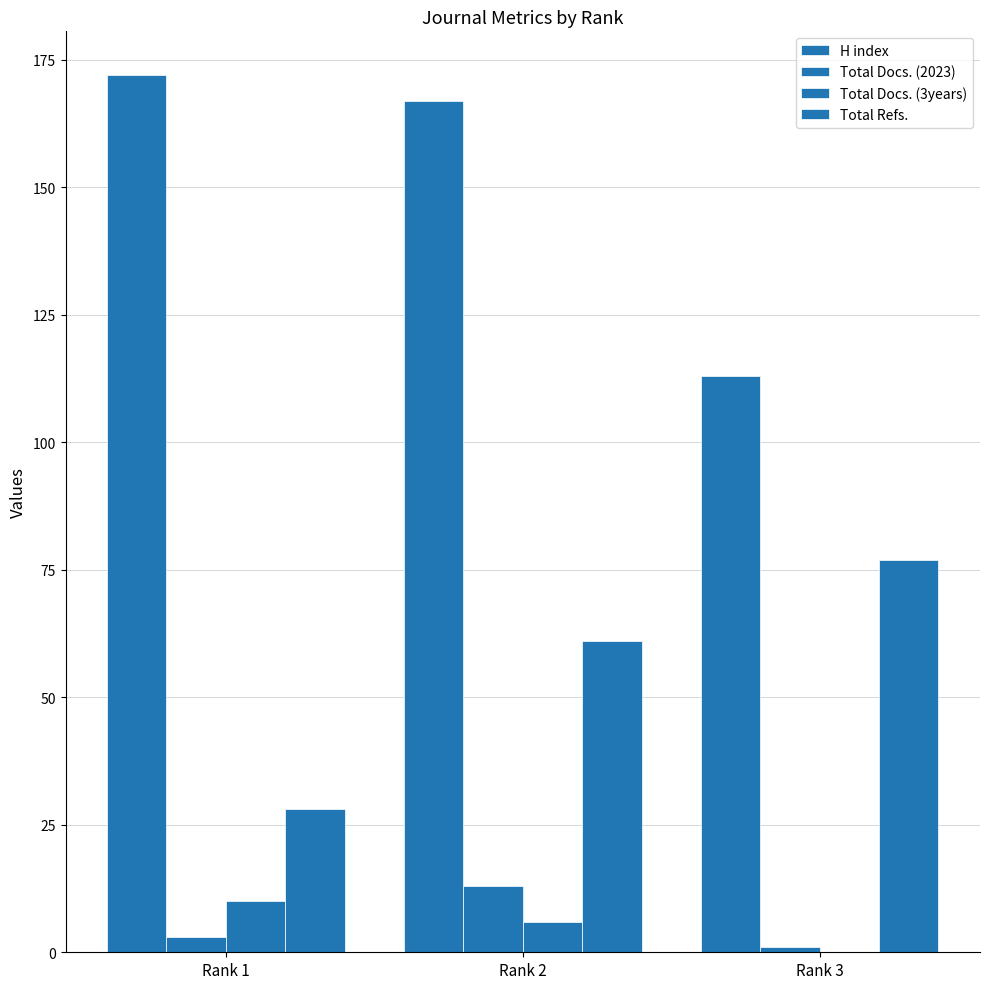

What is the value of the Total Refs. bar at the 3rd from the left?

77